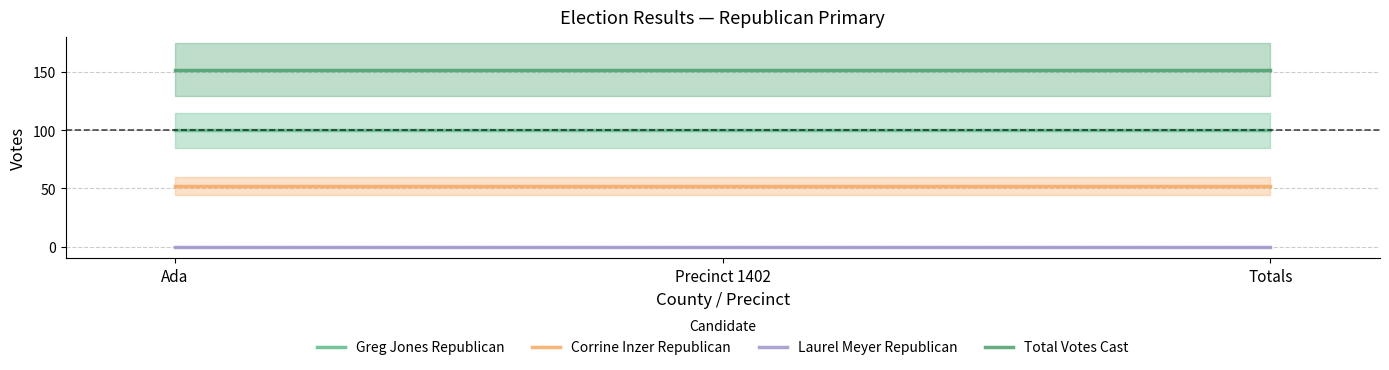

Reading left to right, what are all the values shown in this chart?

Greg Jones Republican: 100	100	100
Corrine Inzer Republican: 52	52	52
Laurel Meyer Republican: 0	0	0
Total Votes Cast: 152	152	152